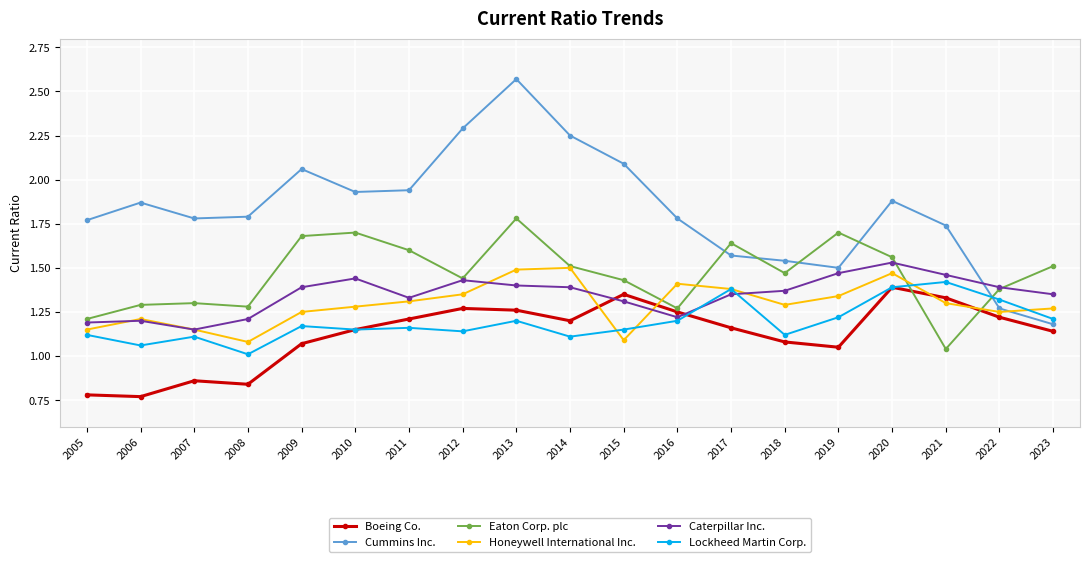

What is the spread (max minus min) of values at 2016?

0.6